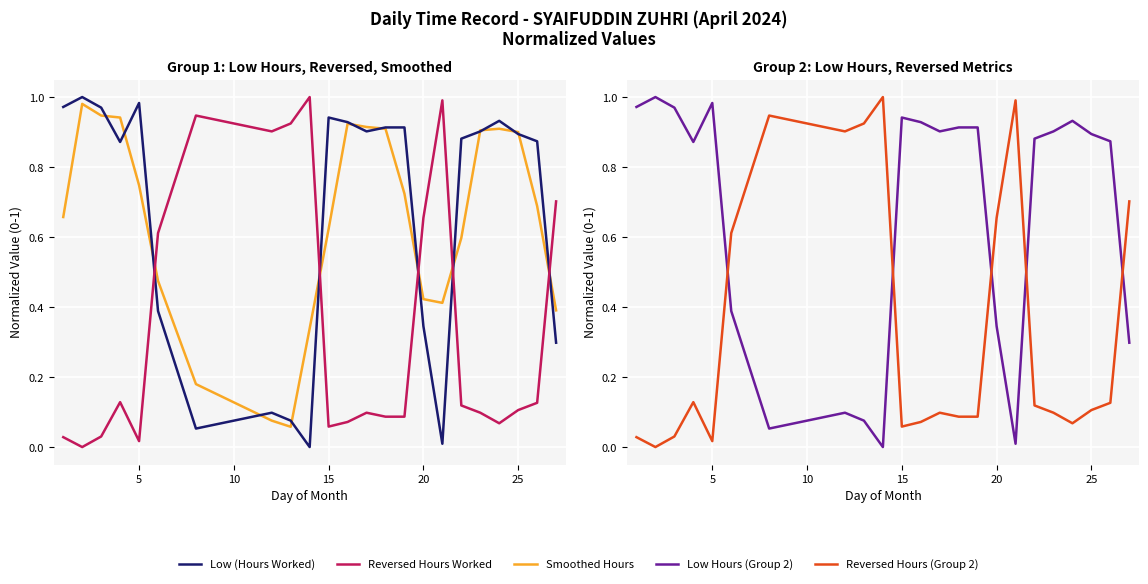

What is the average value of the Smoothed Hours series?

0.6